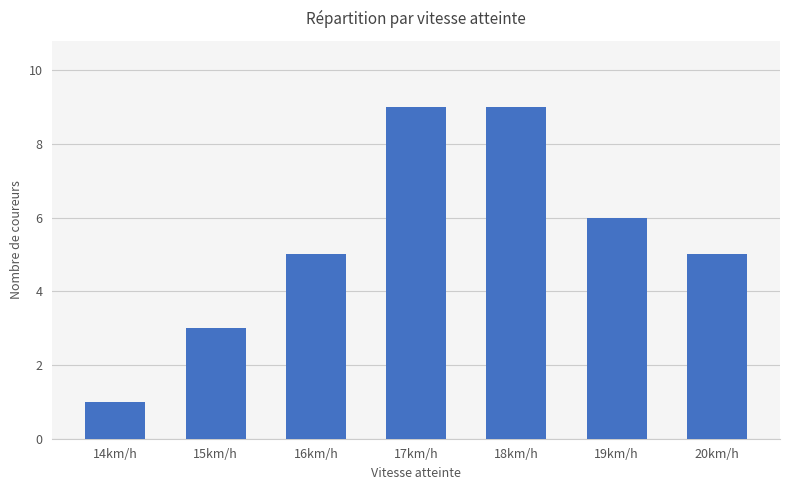

Reading left to right, transcribe all the data shown in this chart.

1	3	5	9	9	6	5